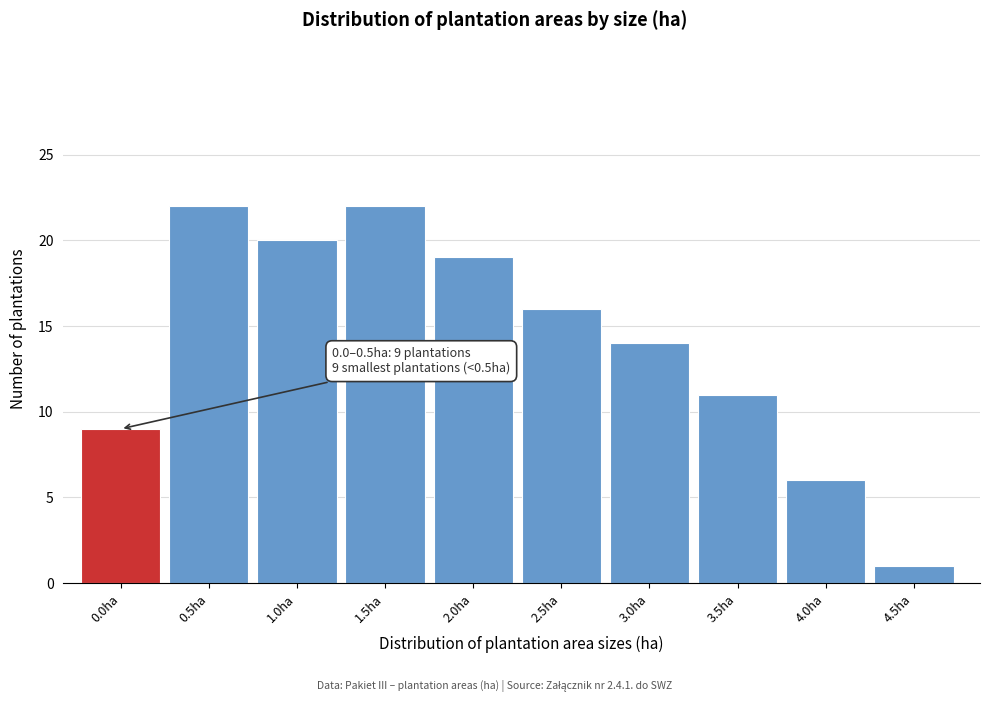

Reading left to right, transcribe all the data shown in this chart.

9	22	20	22	19	16	14	11	6	1